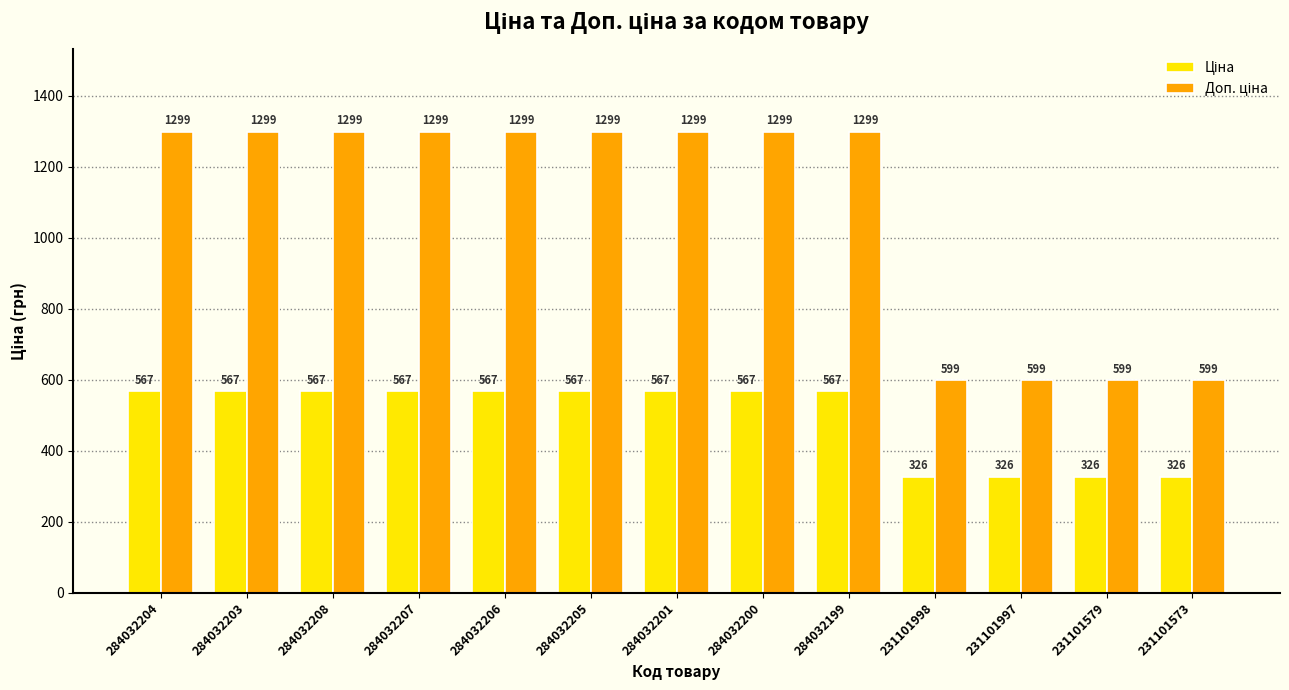

What is the greatest value displayed?

1298.6